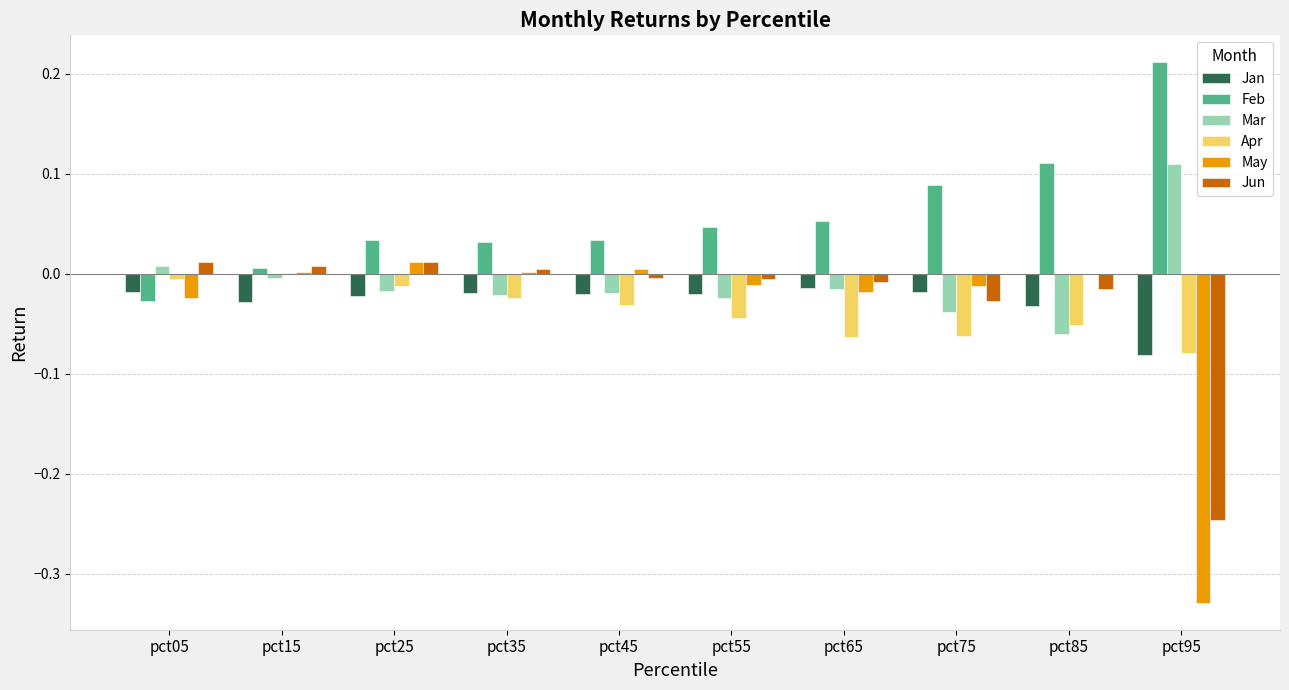

Which series changed the most between pct45 and pct95?

May